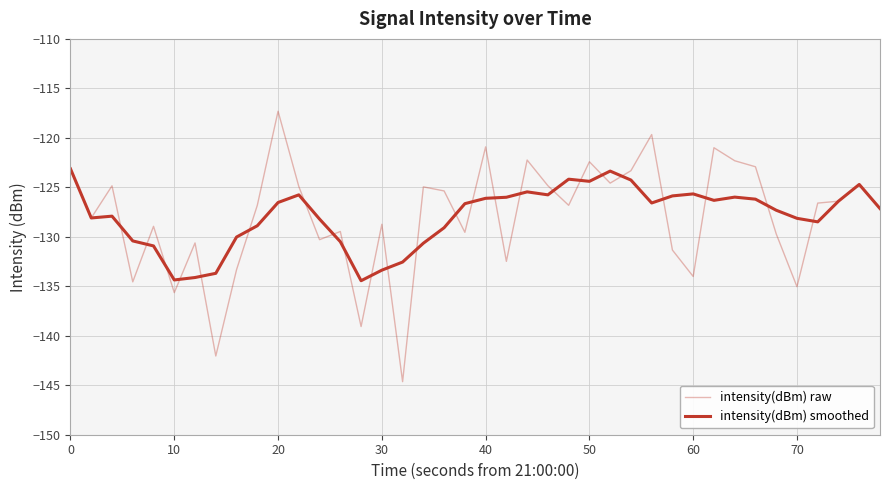

How many interior local valleys does the intensity(dBm) smoothed series have?

8